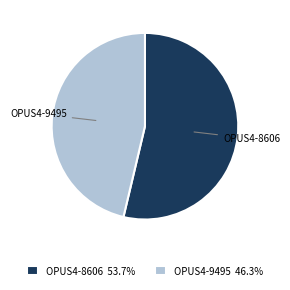

What is the majority slice?

OPUS4-8606